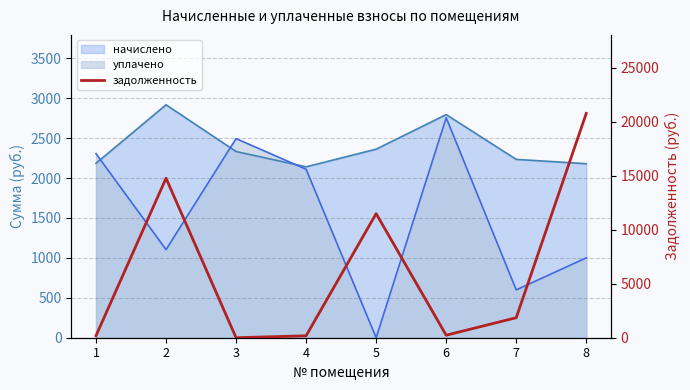

What is the value of the 1st point from the left?

182.0